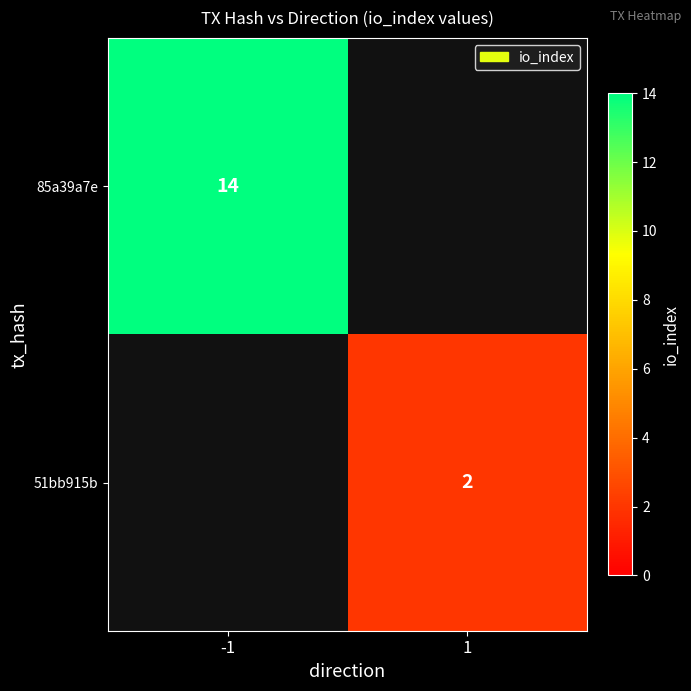

Is the value of 51bb915b at 1 greater than the value of 85a39a7e at -1?

No